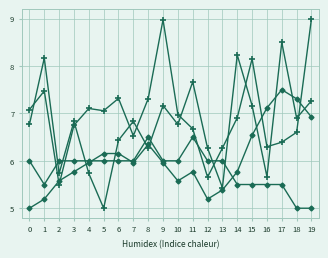

How many distinct data groups are displayed?

4